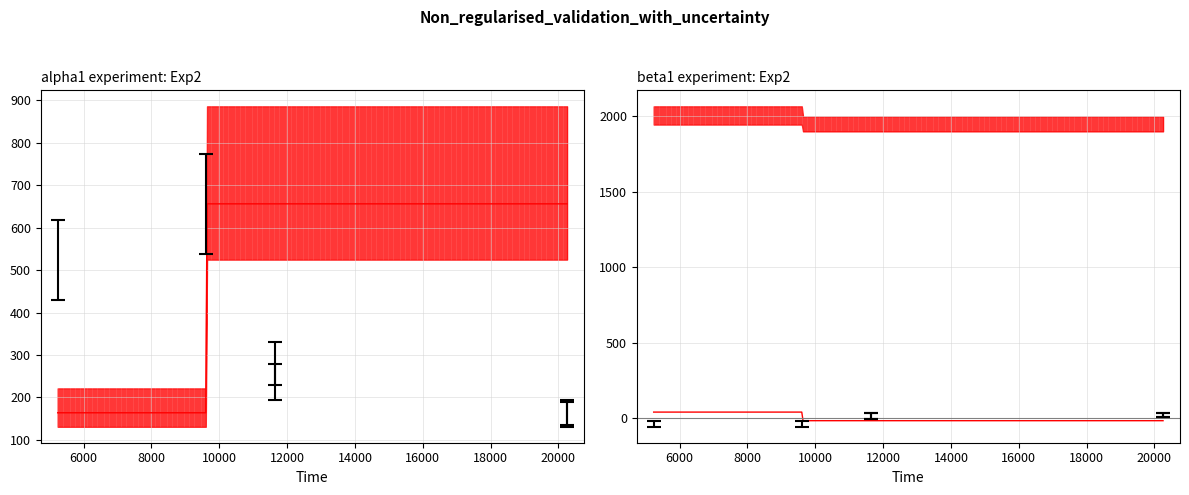

What value does the pageCount series have at 11656?

330.4